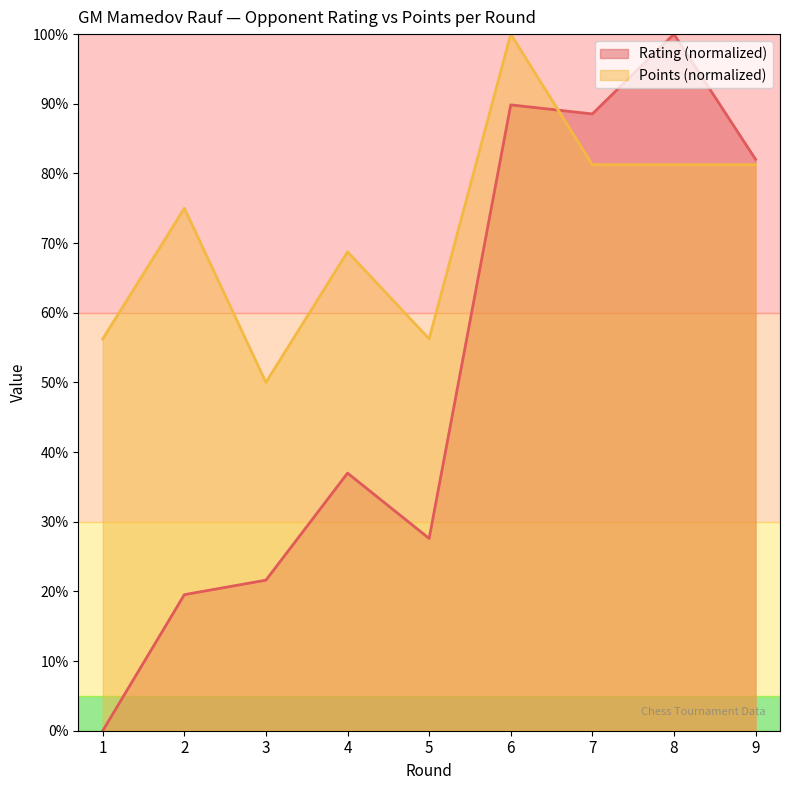

What is the value of the Points point at the 2nd from the left?

75.0